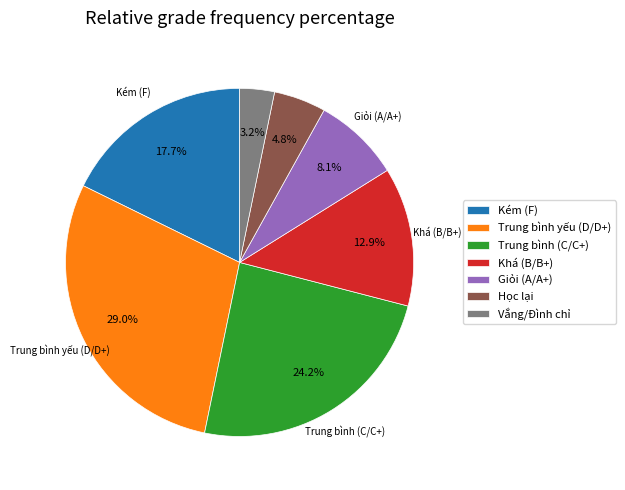

To the nearest percent, what portion does Giỏi (A/A+) represent?

8%